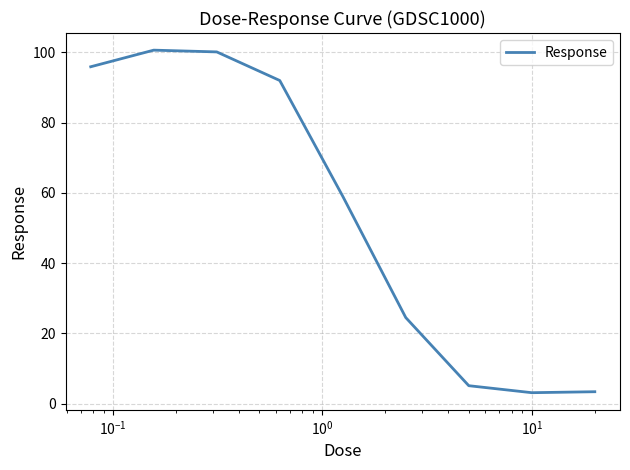

What is the smallest value displayed?

3.1